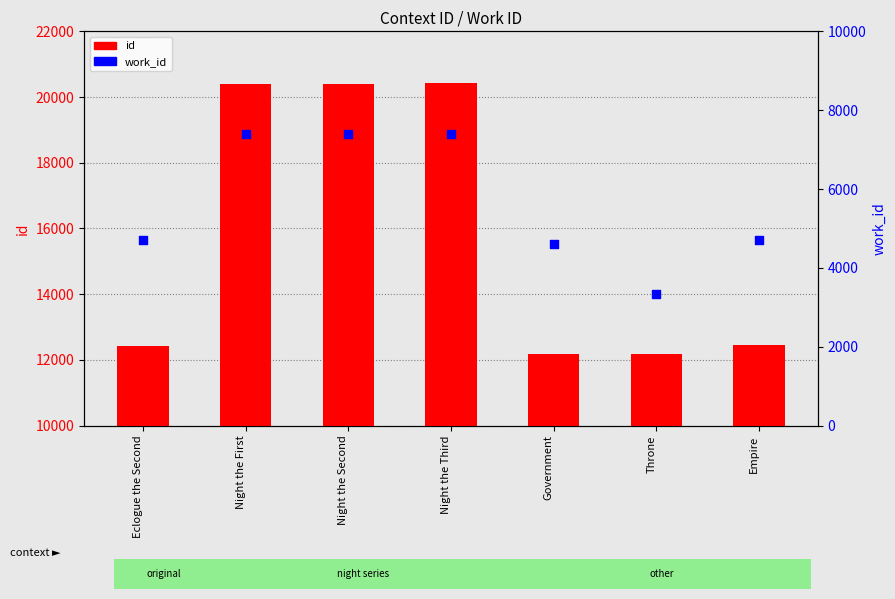

At which category is the sum across all series the highest?

Night the Third